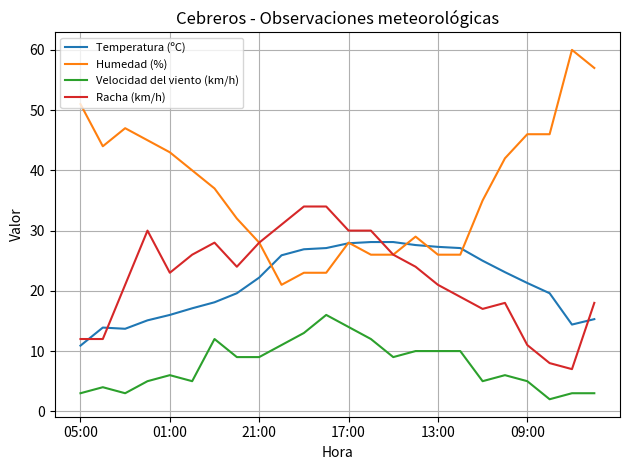

What is the lowest value of the Humedad (%) series?

21.0